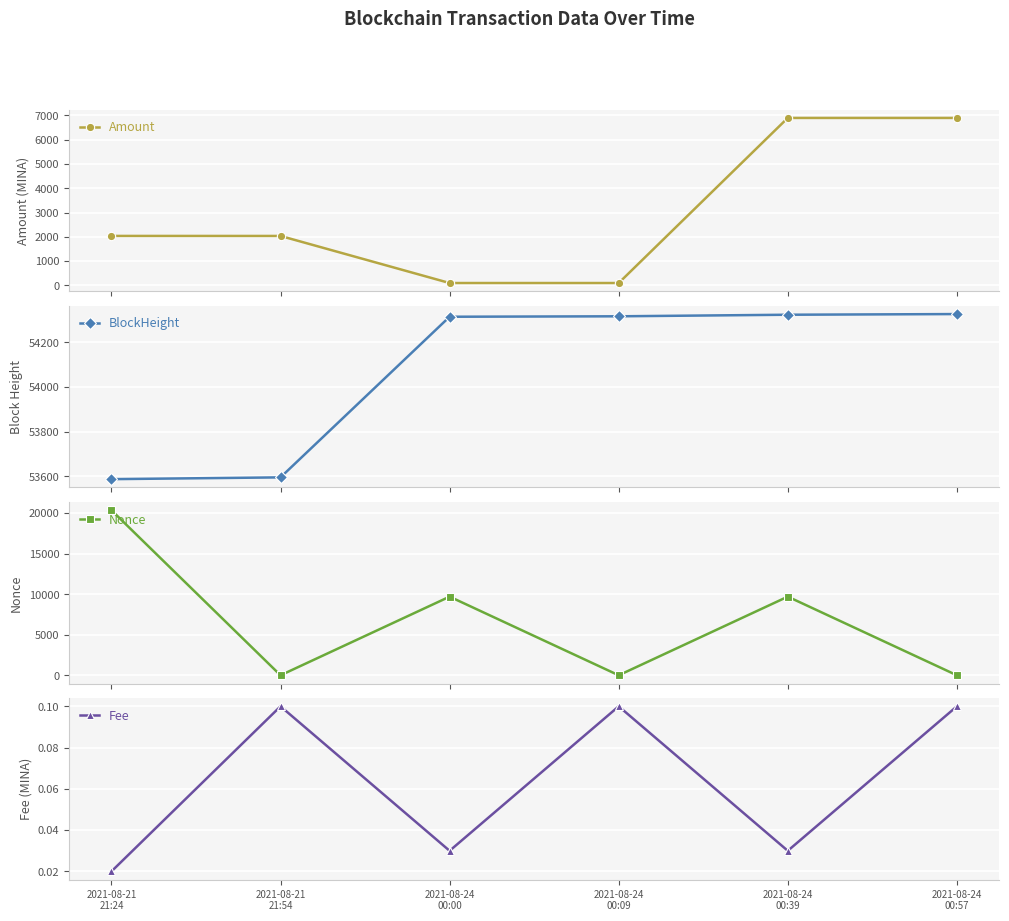

What are all the series names shown in the legend?

Amount, BlockHeight, Nonce, Fee